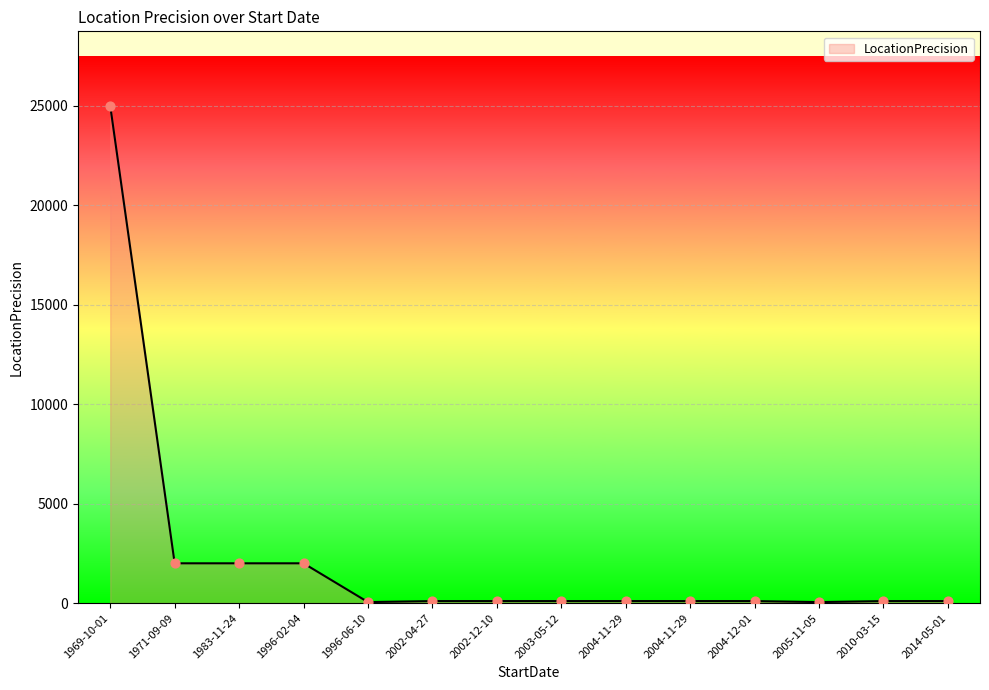

Does the chart have visible grid lines?

Yes